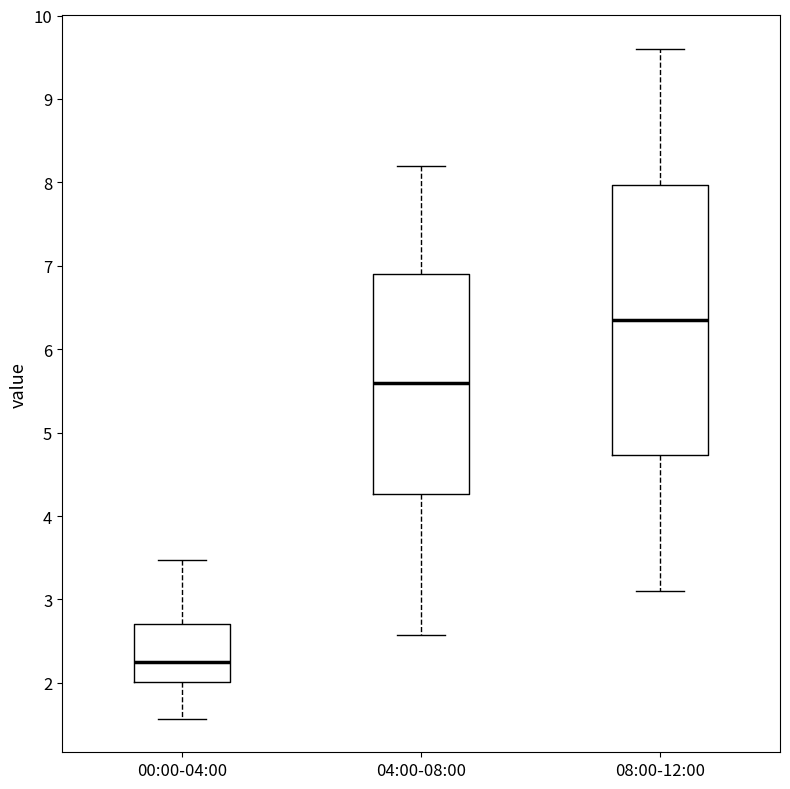

Where does the upper whisker of the box for 00:00-04:00 end on the y-axis? The values are not printed on the chart, so give them approximately, as read against the axis.

3.5